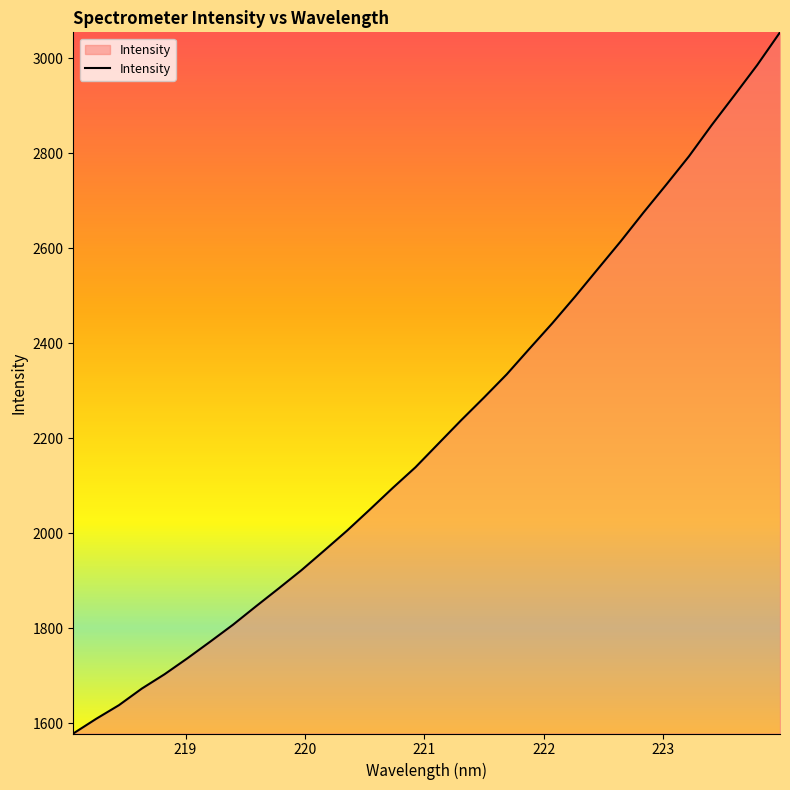

What is the greatest value displayed?

3054.7